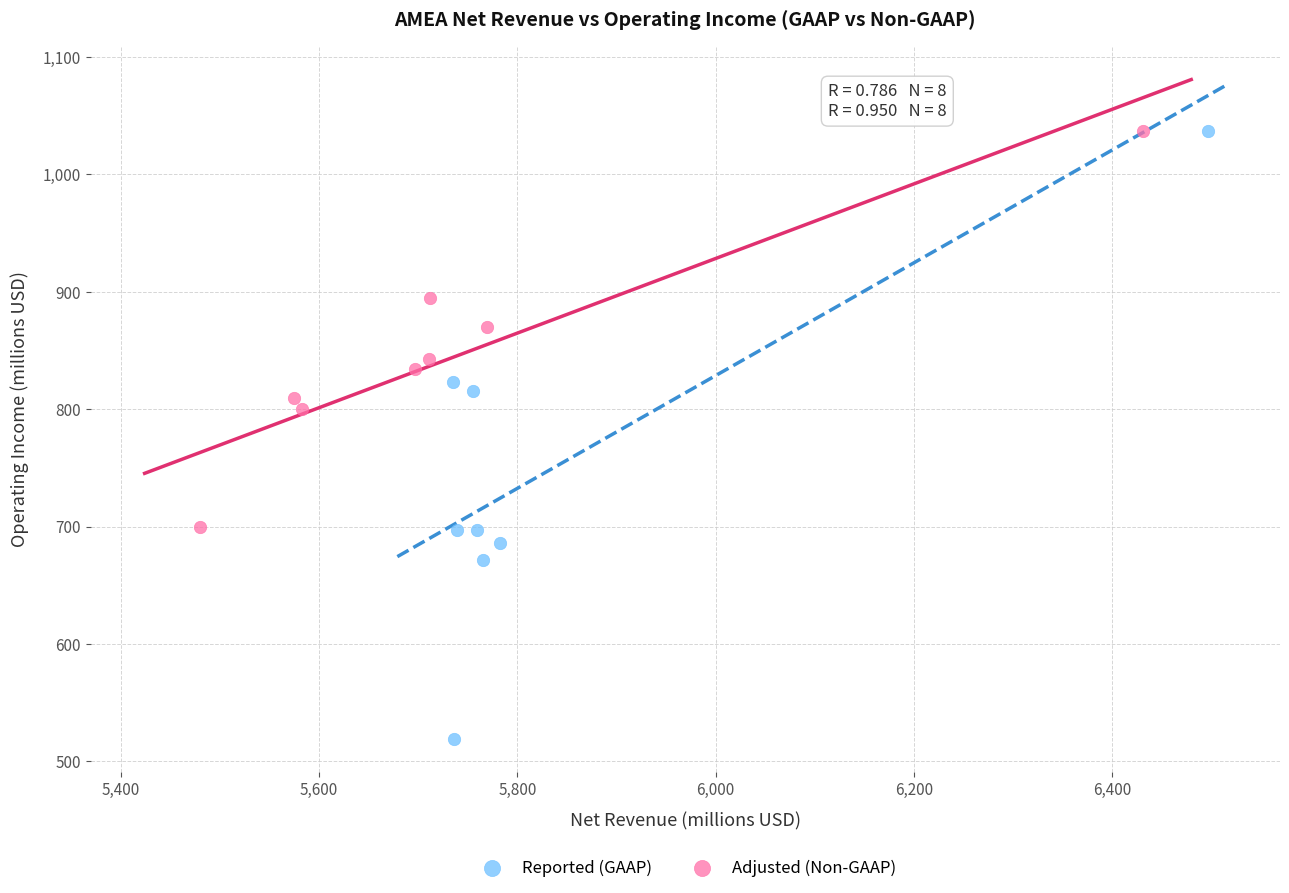

Which series reaches the minimum Y coordinate?

Reported (GAAP)